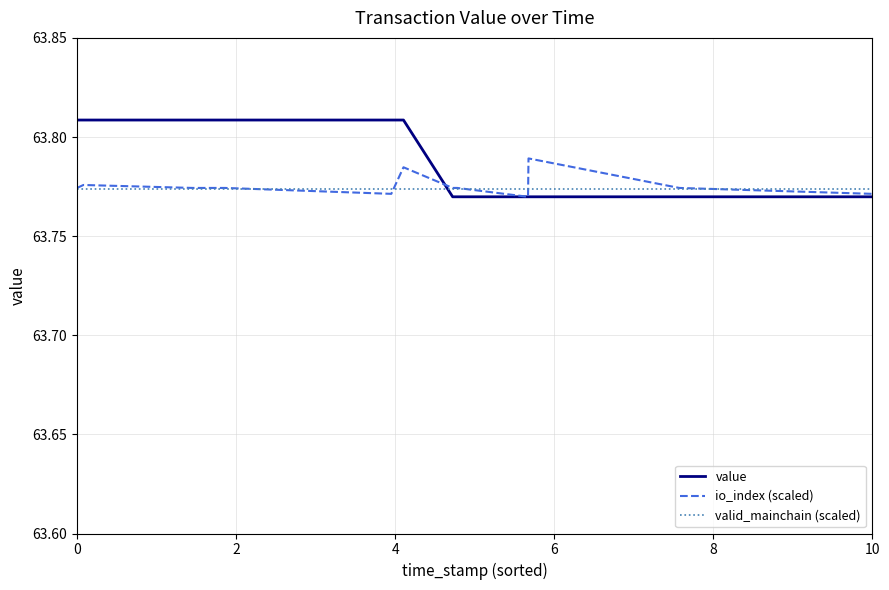

List the series in order of their peak value, lowest first.

valid_mainchain (scaled), io_index (scaled), value